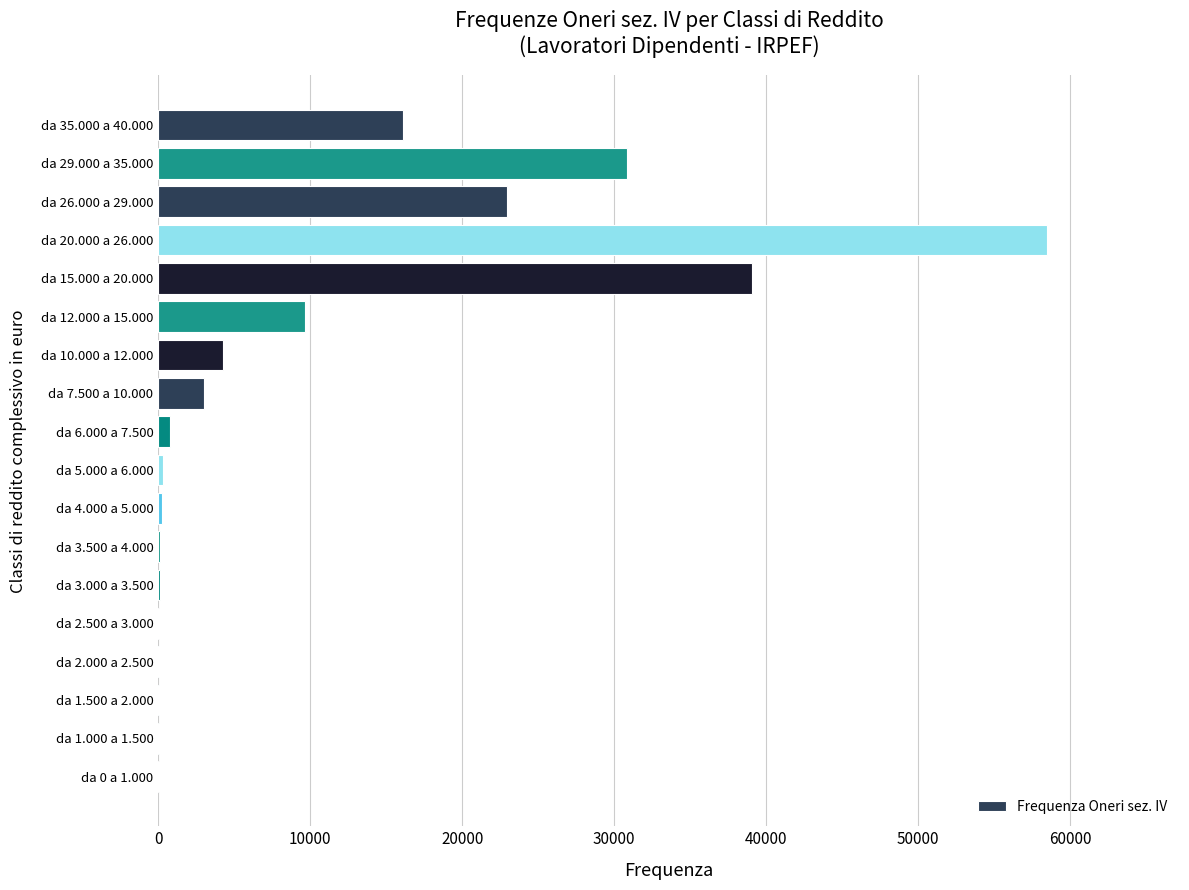

Is it true that the value at da 12.000 a 15.000 is 9667?

True